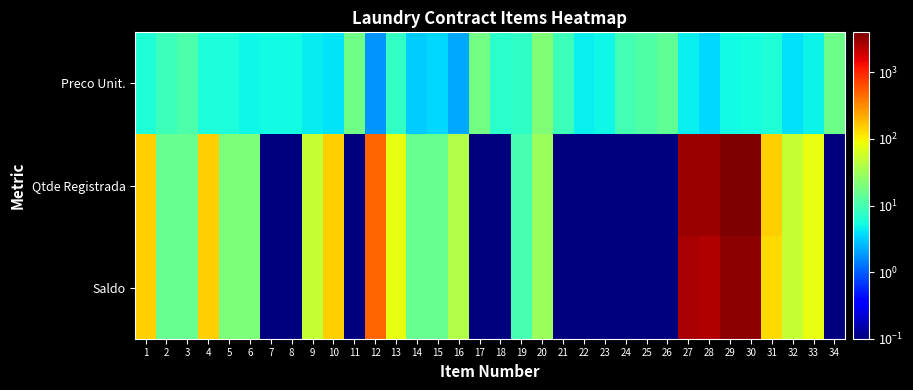

What is the smallest value displayed?

0.1